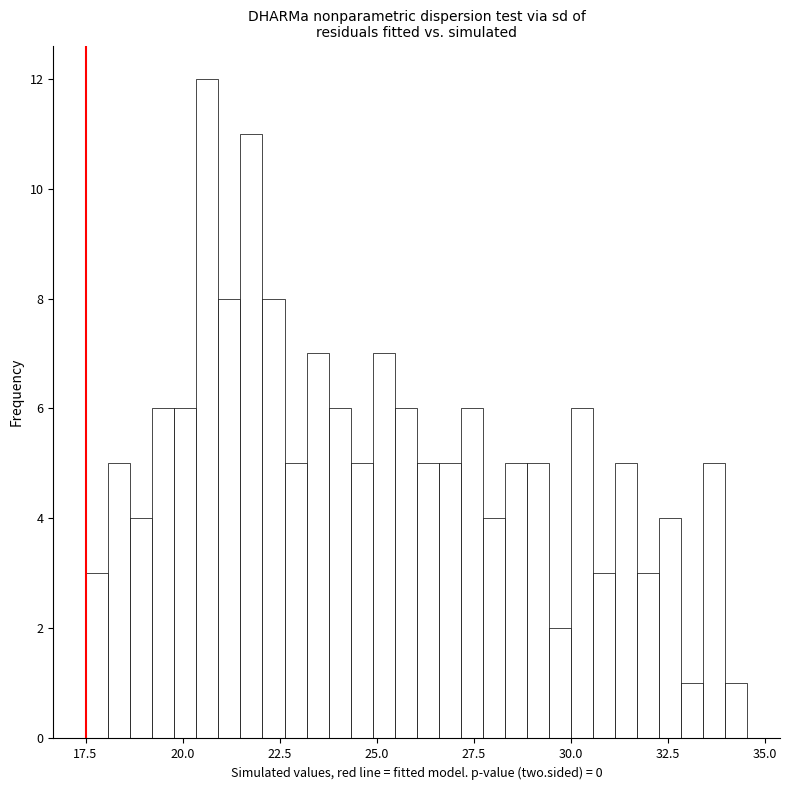

Around what value on the x-axis is the tallest bar? Give the approximate position of its centre, as read against the axis.

20.5